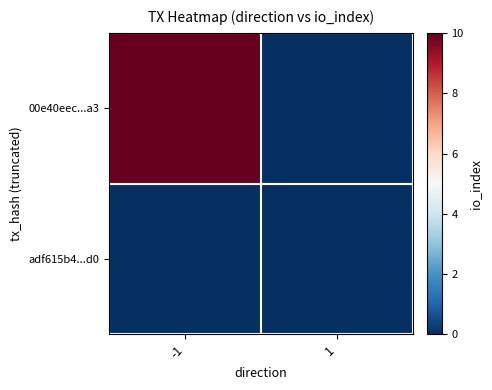

Between -1 and 1, which is larger?

-1